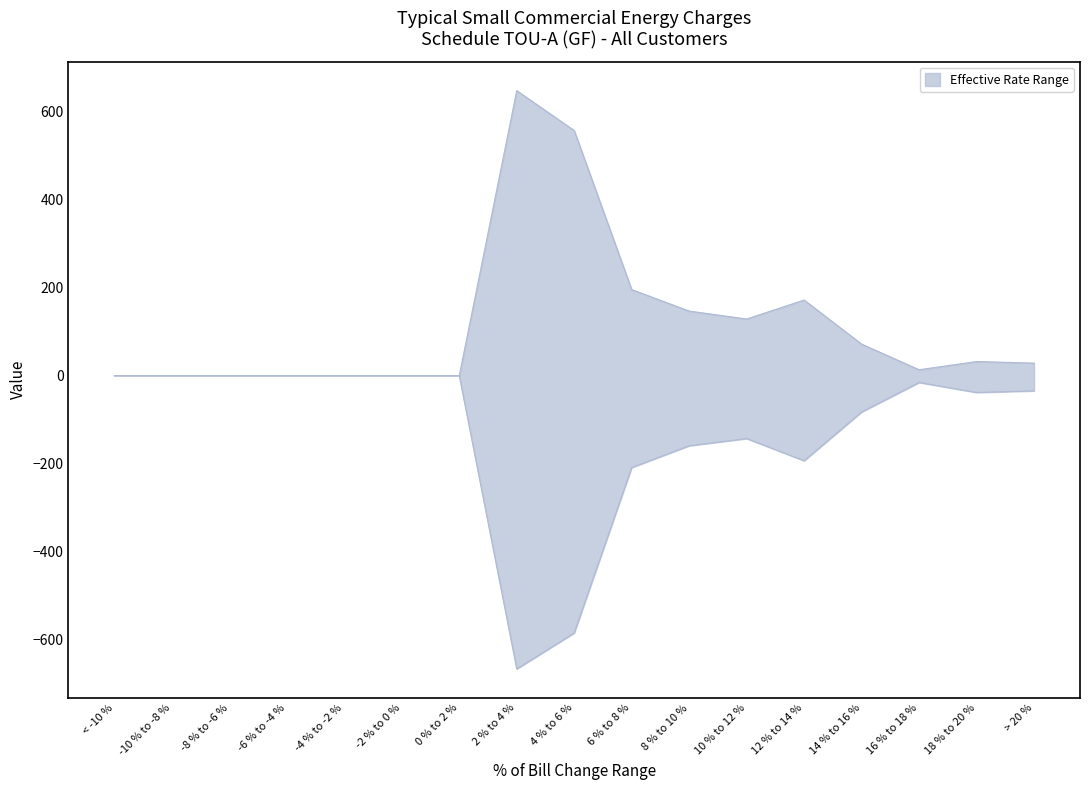

What is the sum of the CHANGE (%) values at 8 % to 10 % and 18 % to 20 %?

0.3